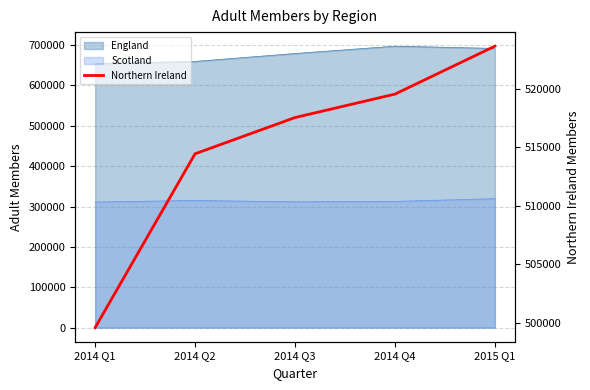

How many data points are less than 517523?

2